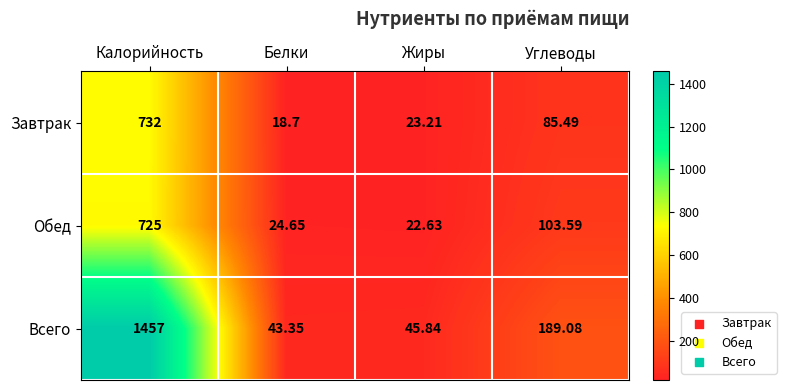

Rank the categories by Обед value from highest to lowest.

Калорийность, Углеводы, Белки, Жиры